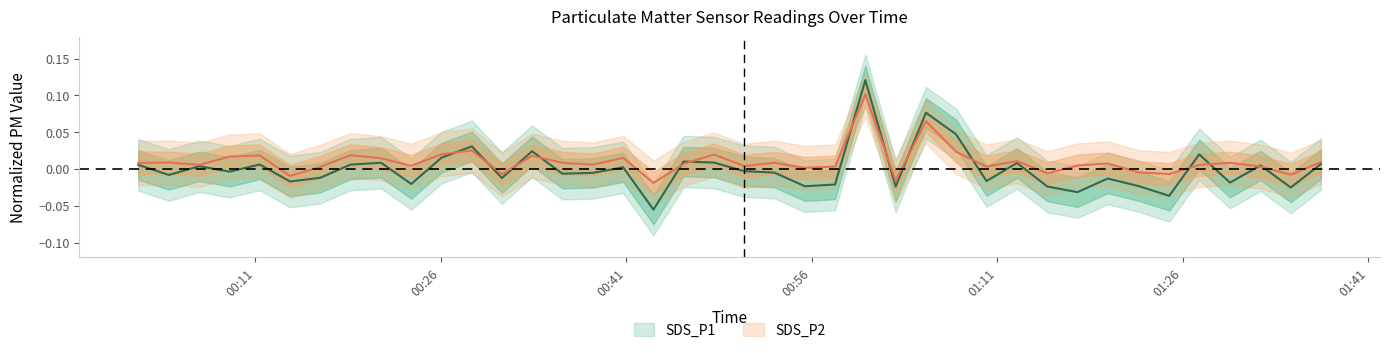

How many distinct data groups are displayed?

2